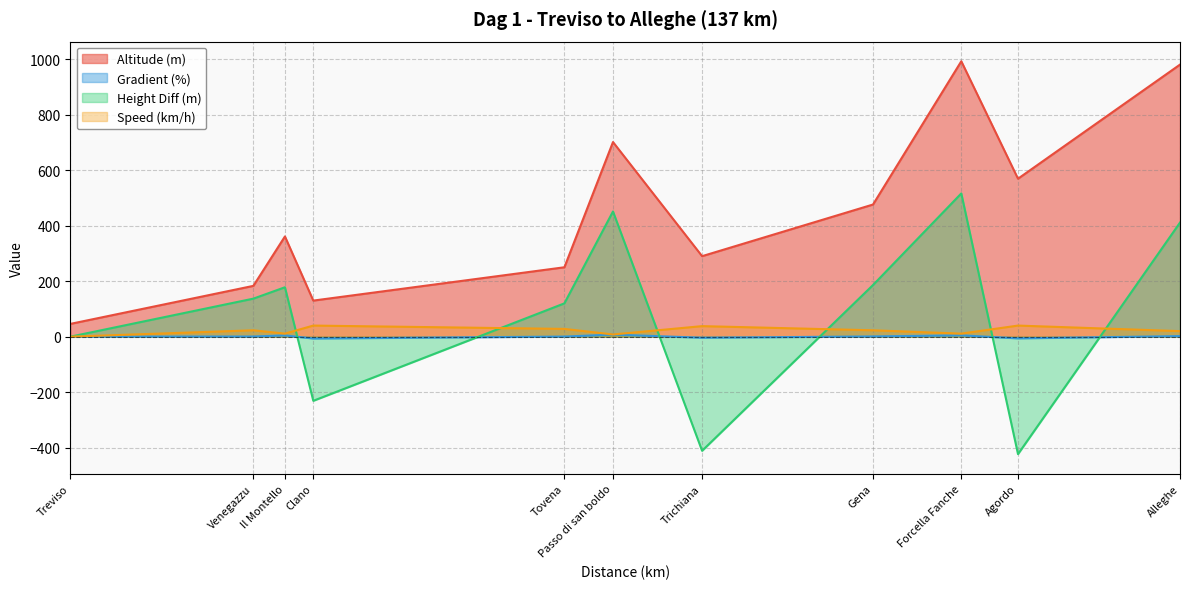

Where does the Altitude (m) series first go above 361?

Passo di san boldo